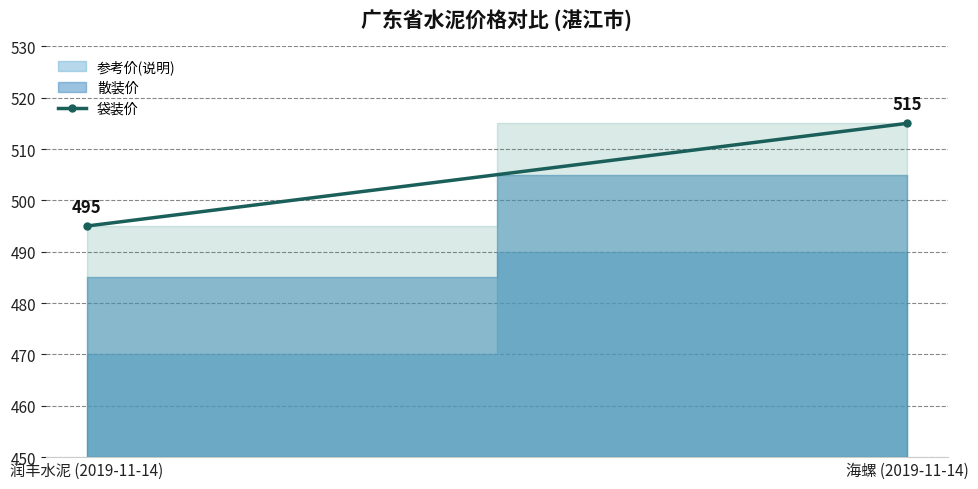

Which category has the highest value across all series?

海螺 (2019-11-14)